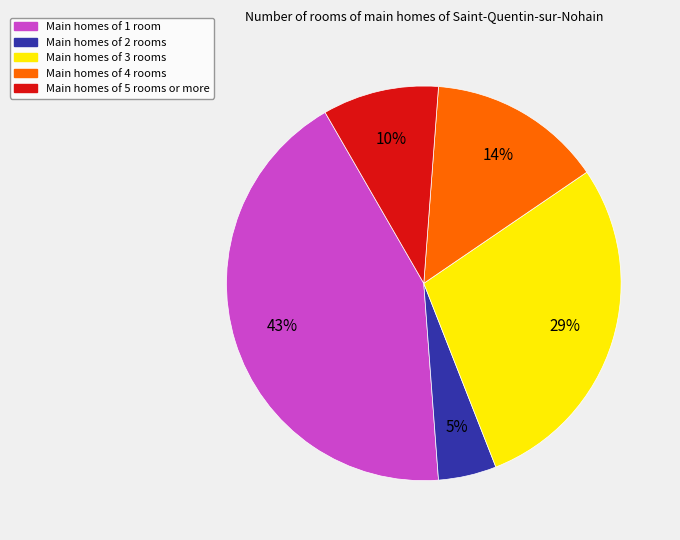

To the nearest percent, what is the difference between the largest and smallest slice percentages?

38%